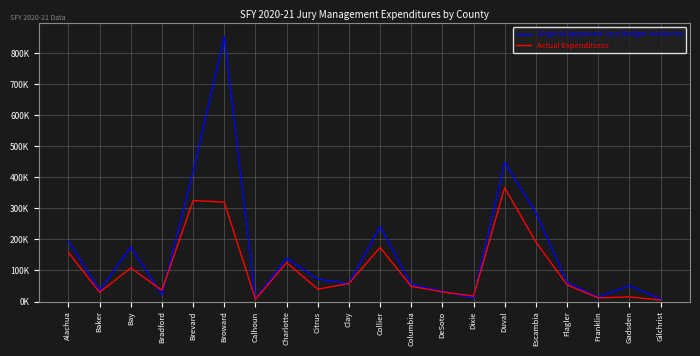

How many interior local peaks does the Actual Expenditures series have?

6